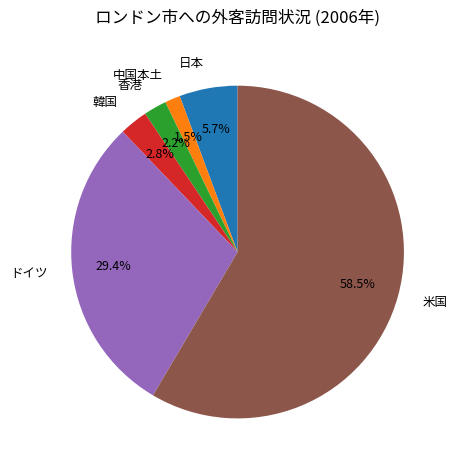

Do 韓国 and 香港 together represent more than half of the pie?

No